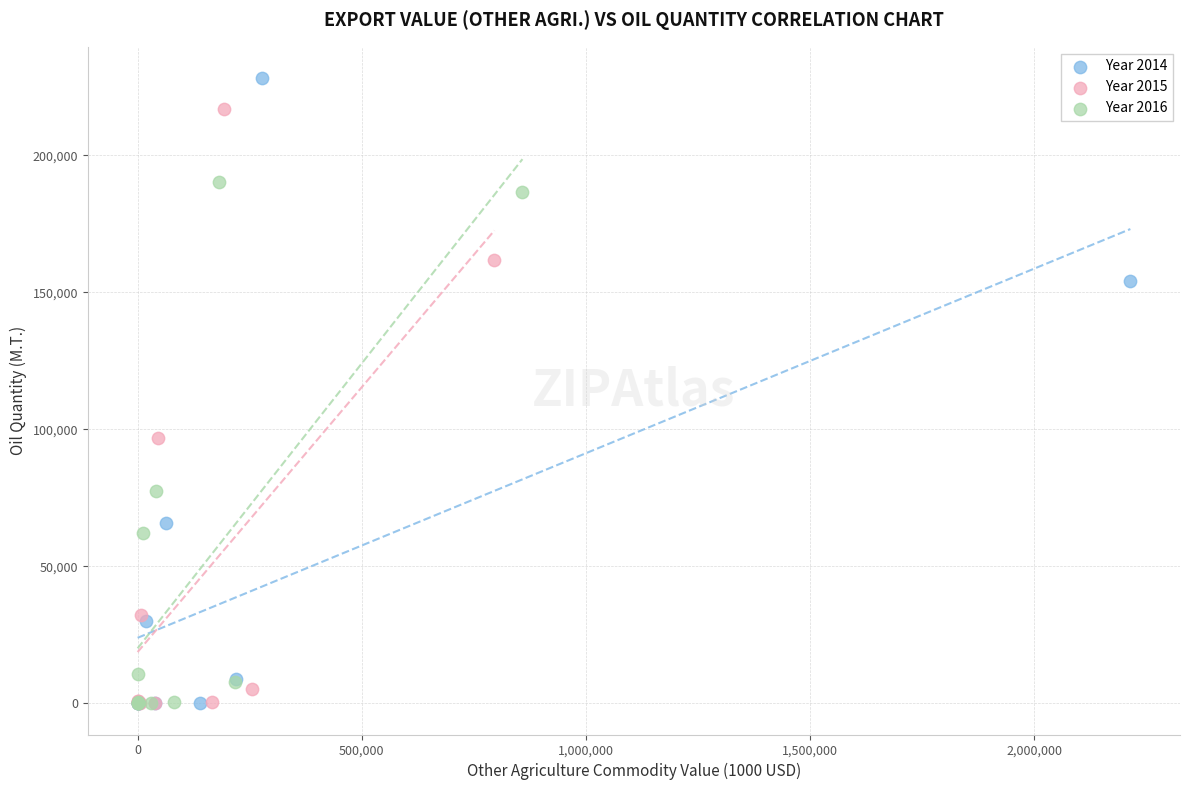

Which series contains the highest Y value?

Year 2014